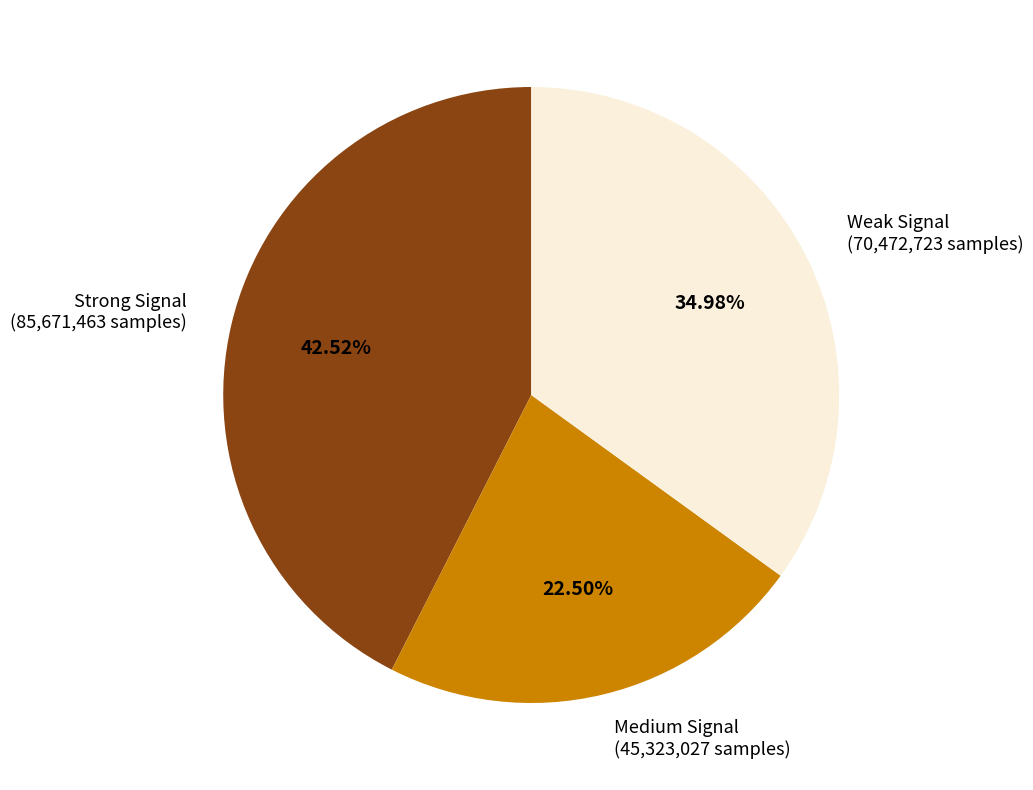

Does any single category account for the majority?

No